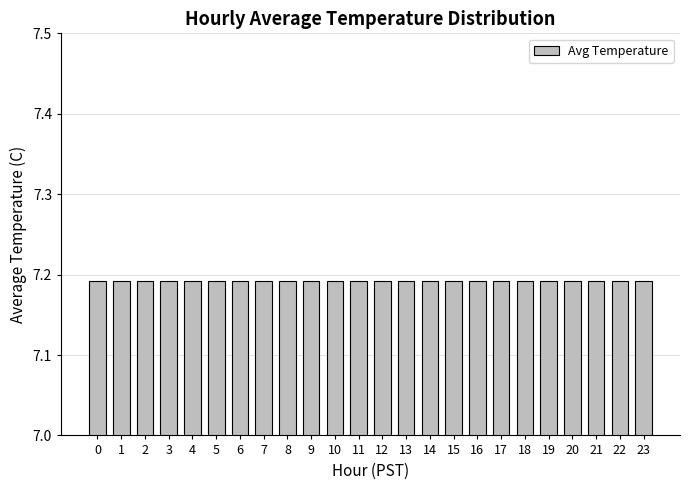

What is the value of the 23rd bar from the left?

7.2